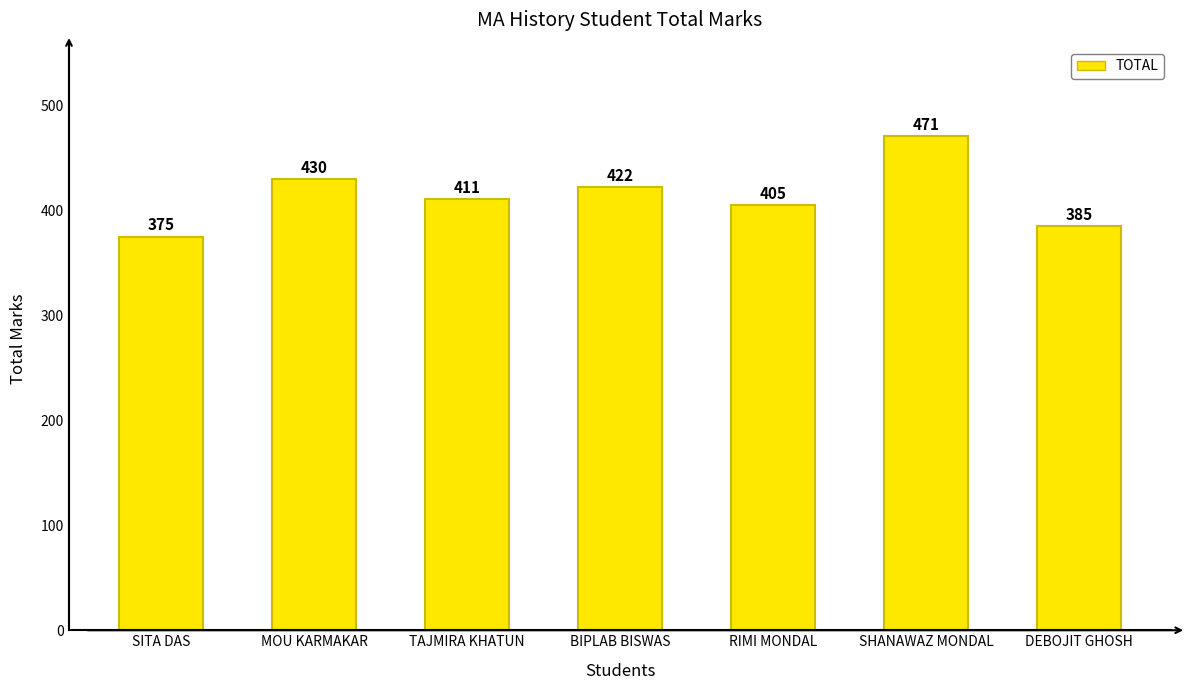

Does the chart contain stacked bars?

No